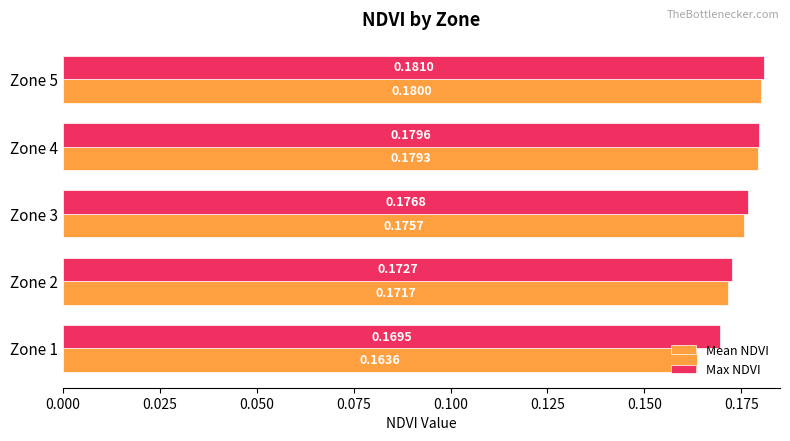

Which series has the largest range (max minus min)?

Mean NDVI